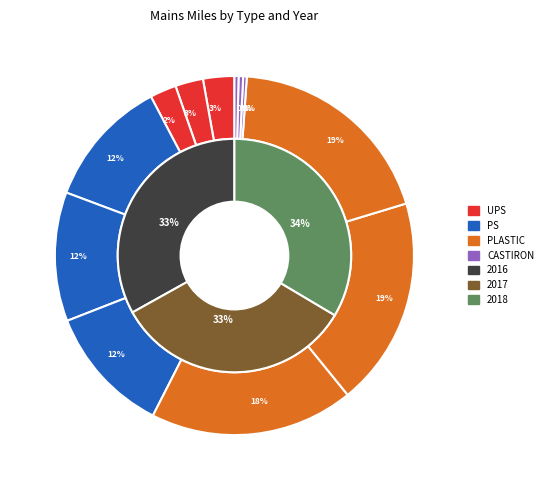

To the nearest percent, what is the average slice percentage?

33%